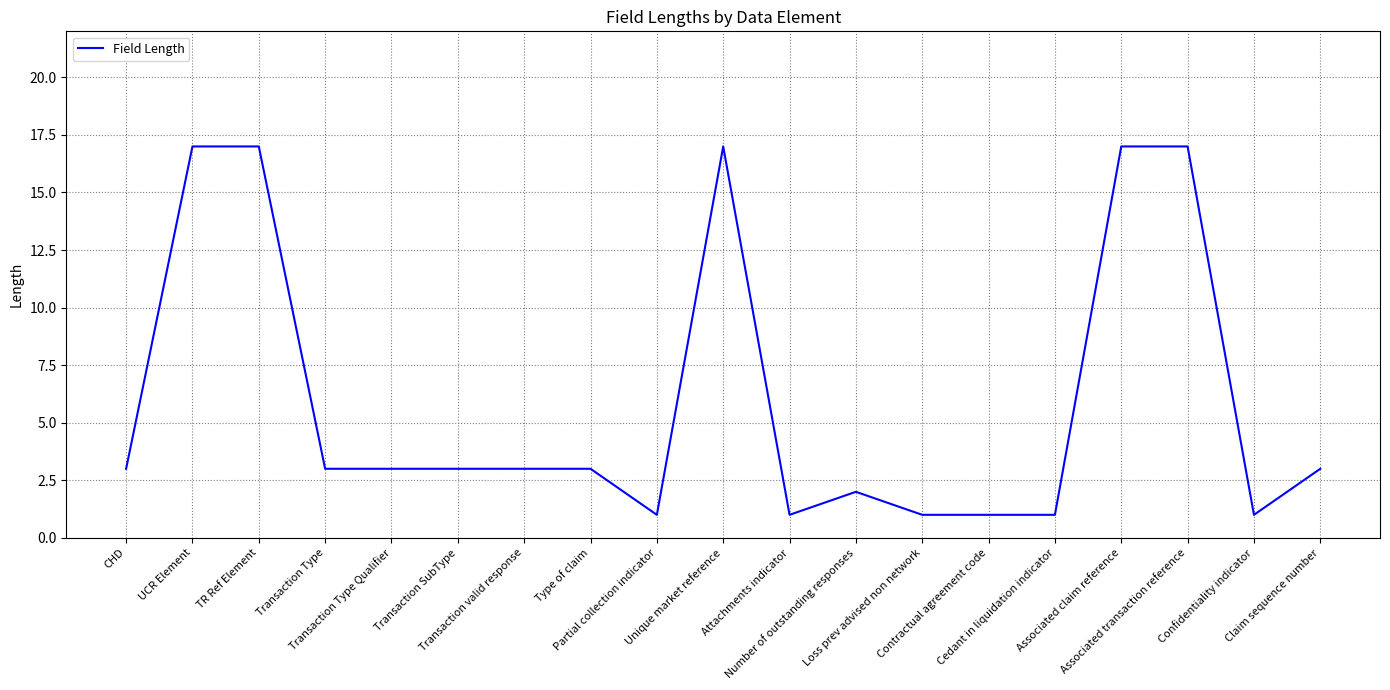

What is the minimum value shown in the chart?

1